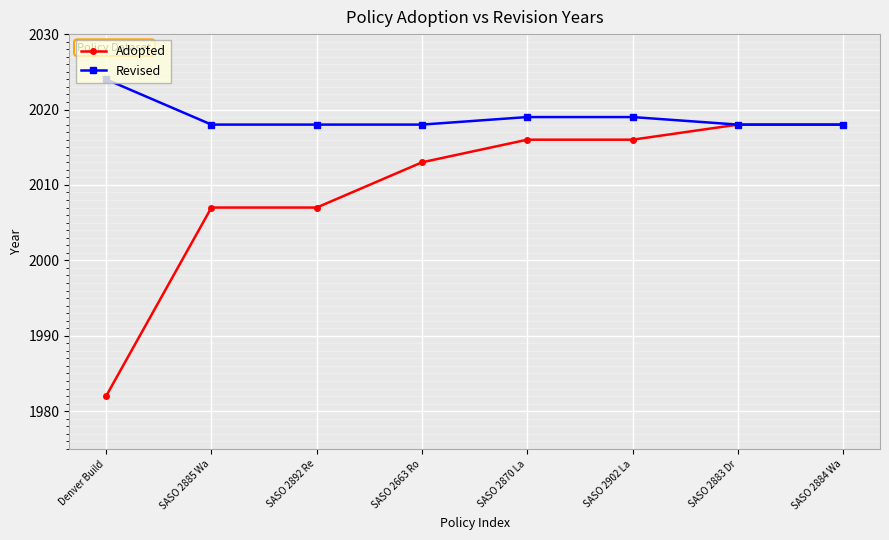

List the series in order of their overall mean, highest first.

Revised, Adopted